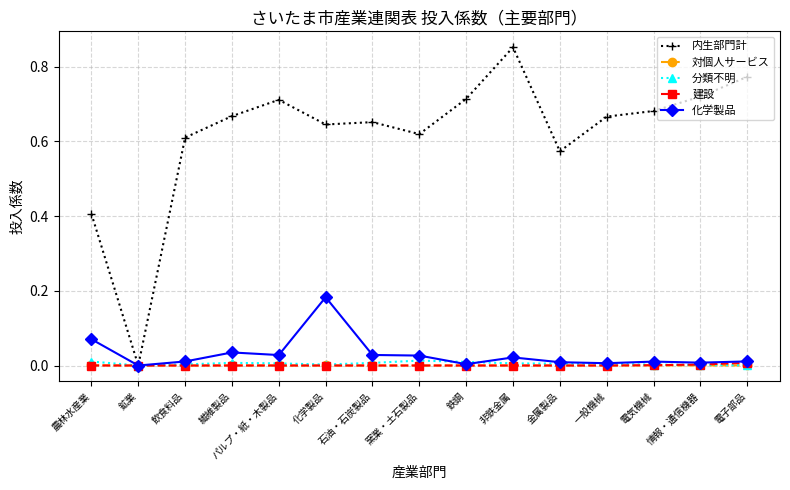

Where is the first local maximum for 内生部門計?

パルプ・紙・木製品